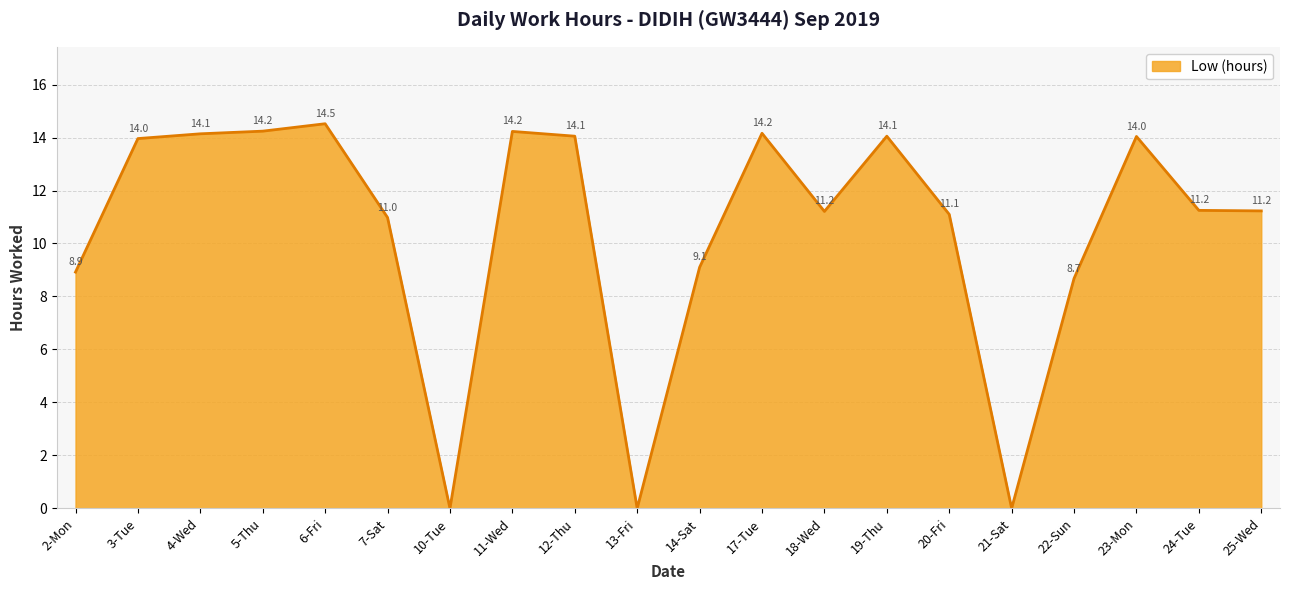

What is the maximum value shown in the chart?

14.5